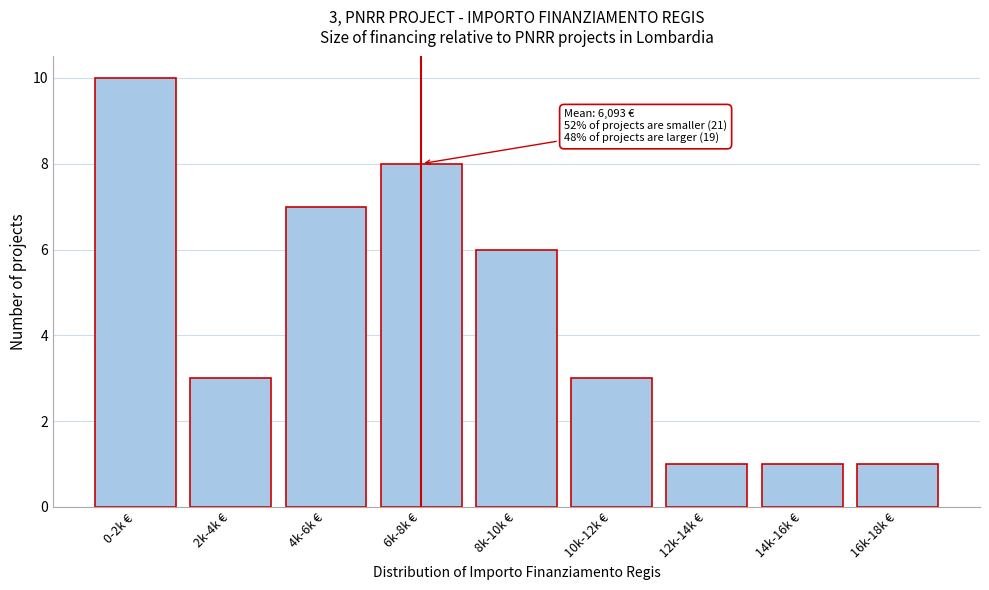

Reading left to right, what are all the values shown in this chart?

0-2k €=10	2k-4k €=3	4k-6k €=7	6k-8k €=8	8k-10k €=6	10k-12k €=3	12k-14k €=1	14k-16k €=1	16k-18k €=1